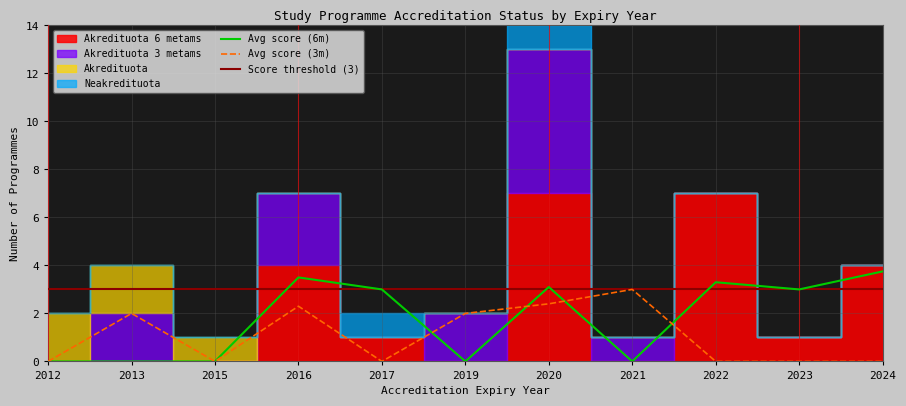

How many interior local peaks does the Akredituota 6 metams series have?

3